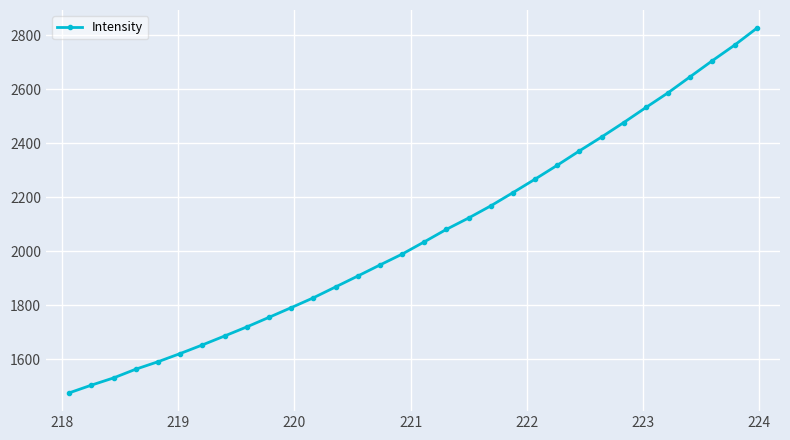

What is the average value?

2062.0